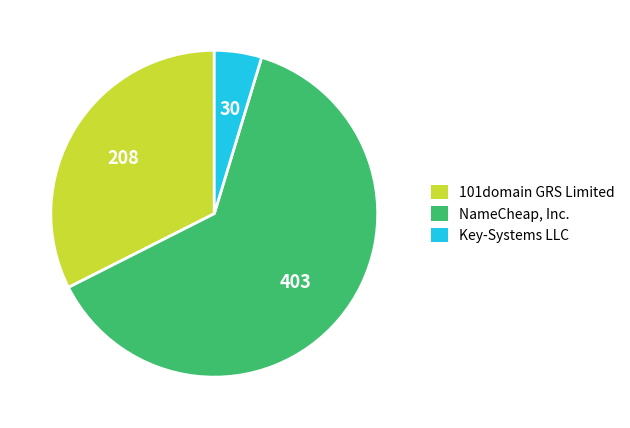

Which slice is the largest?

NameCheap, Inc.